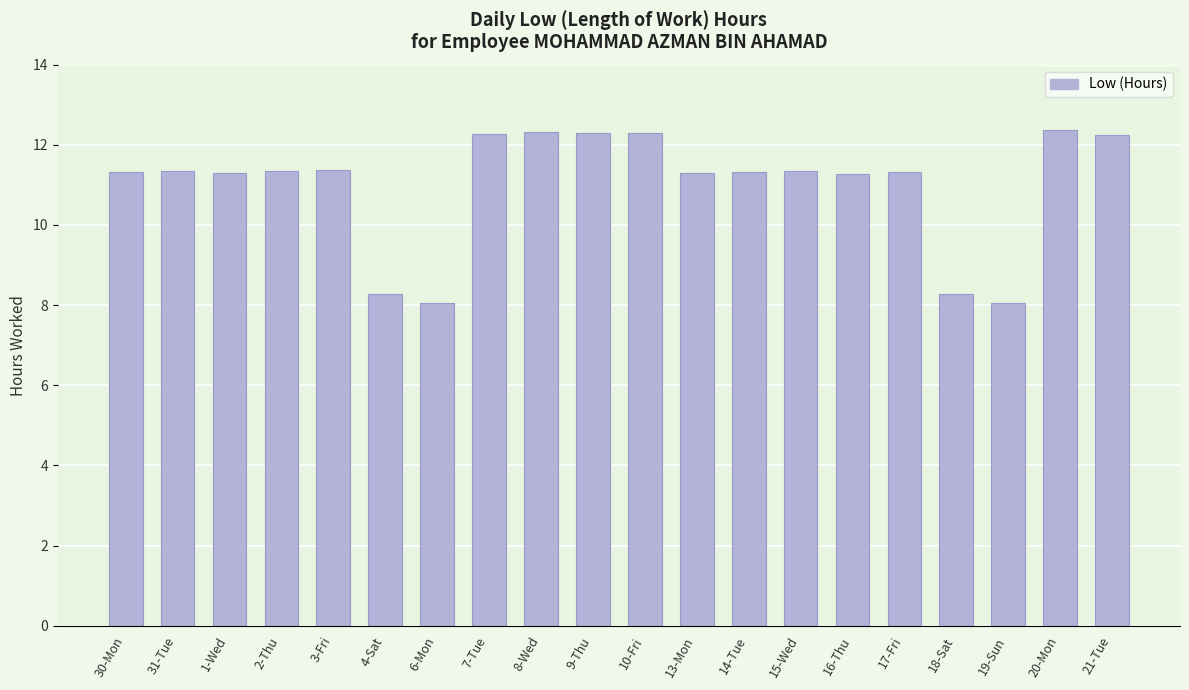

Approximately how many times larger is the value at 31-Tue compared to 21-Tue?

0.9